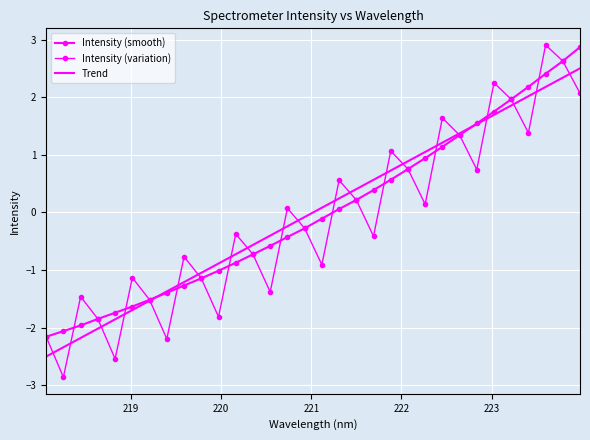

How many lines are shown in the chart?

3